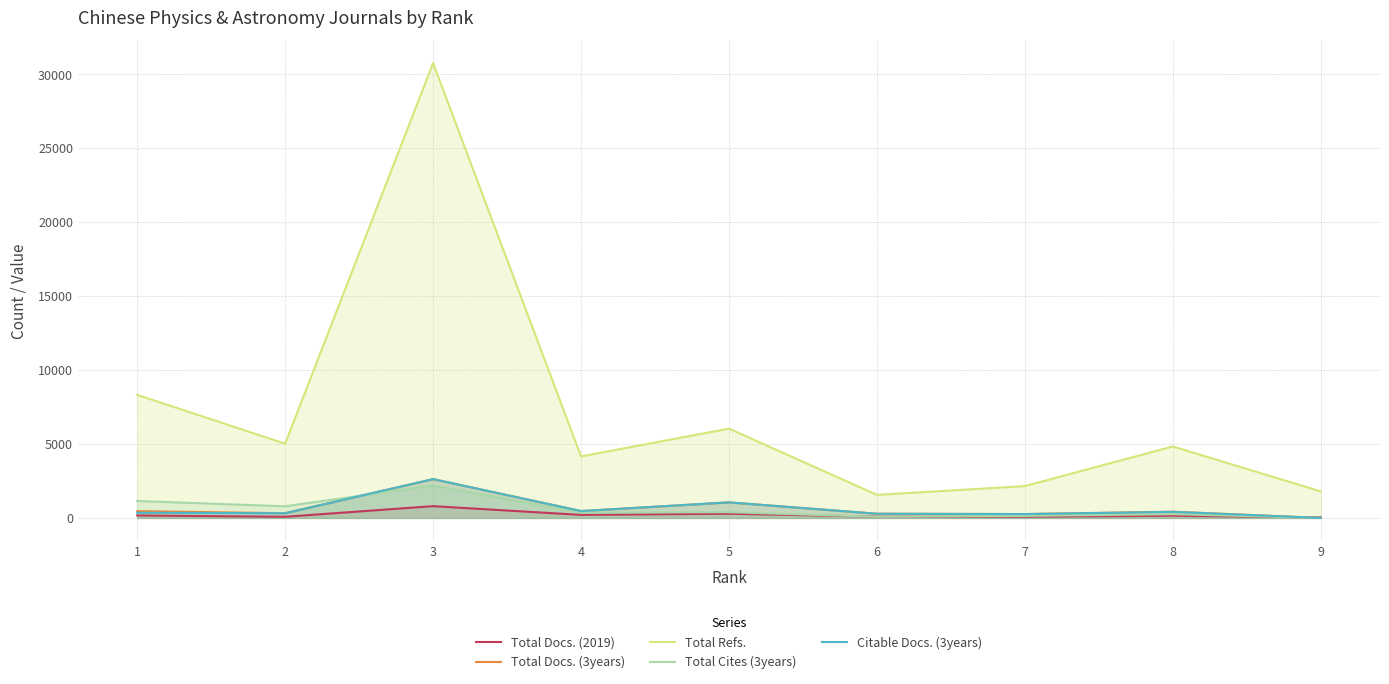

In Total Docs. (3years), how many points are higher than both neighbors (excluding endpoints)?

3